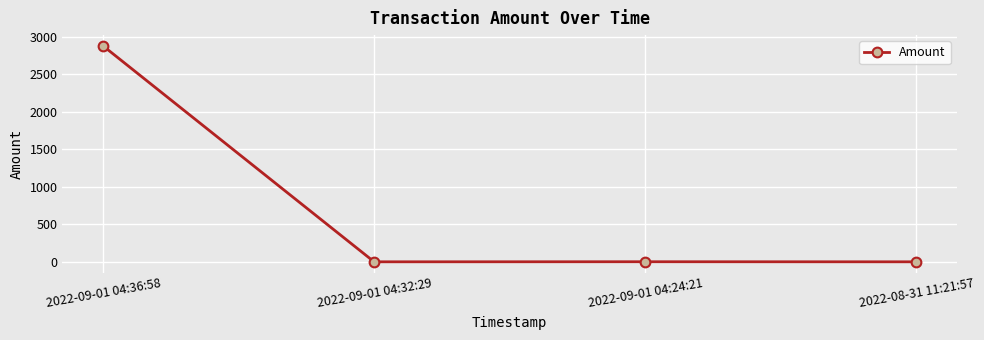

Is this an area chart (filled region under the line)?

No